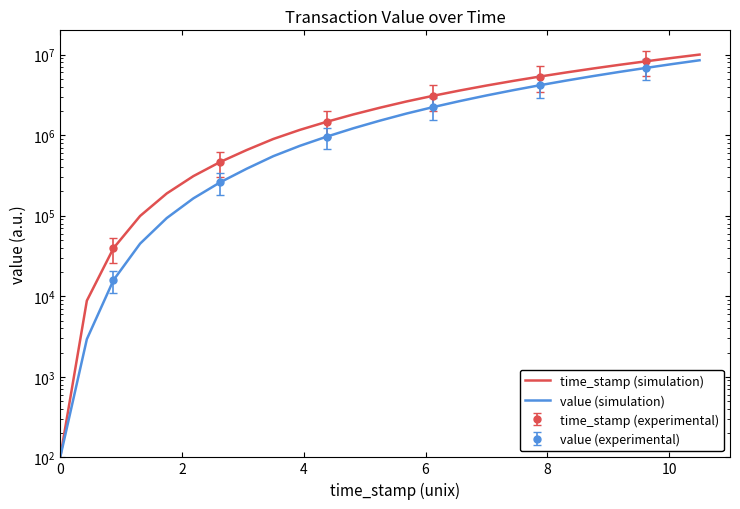

What is the value of the value (simulation) point at the 7th from the left?

259116.0